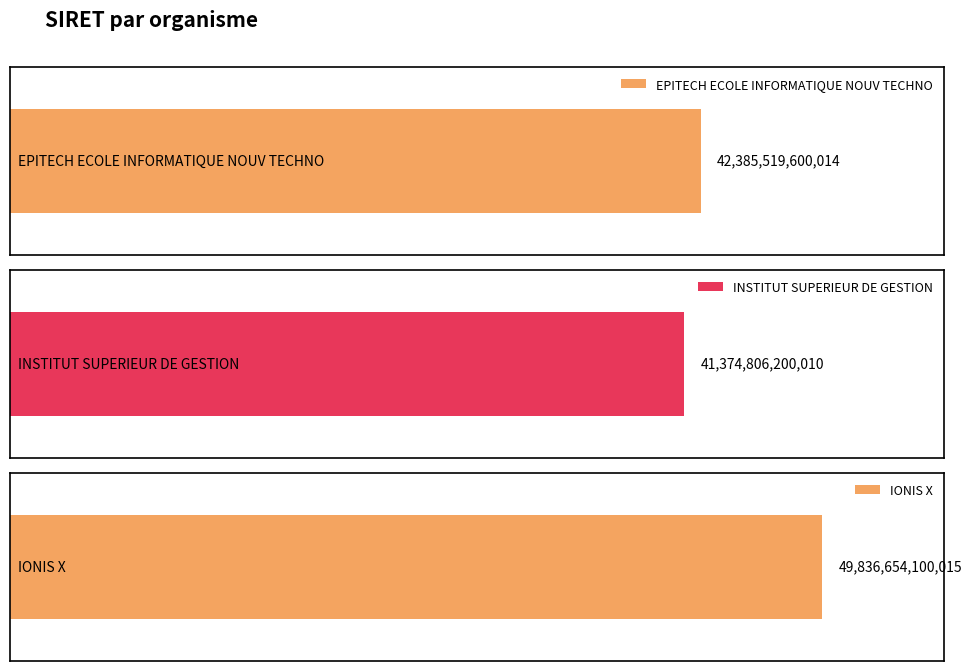

The chart shows a value of 33689625120728 at IONIS X. True or false?

False